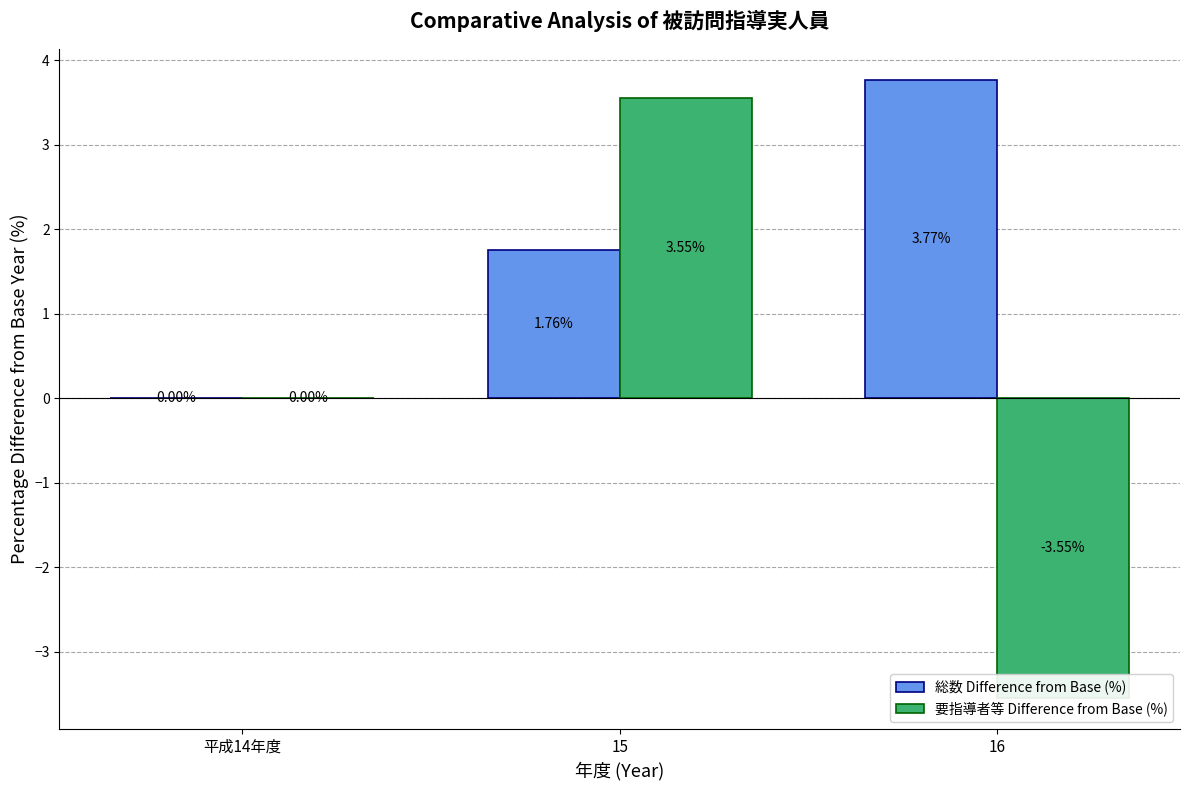

What position from the left is 15?

2